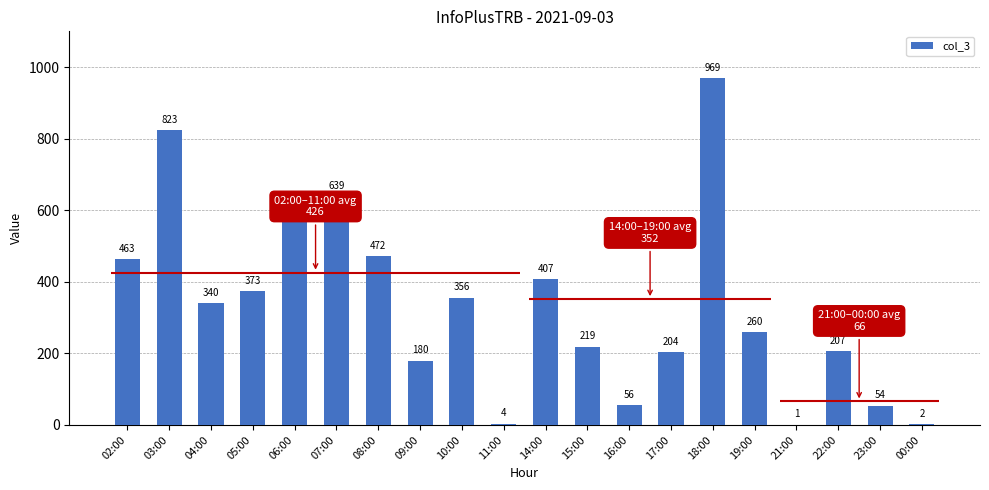

What is the sum of all values?

6636